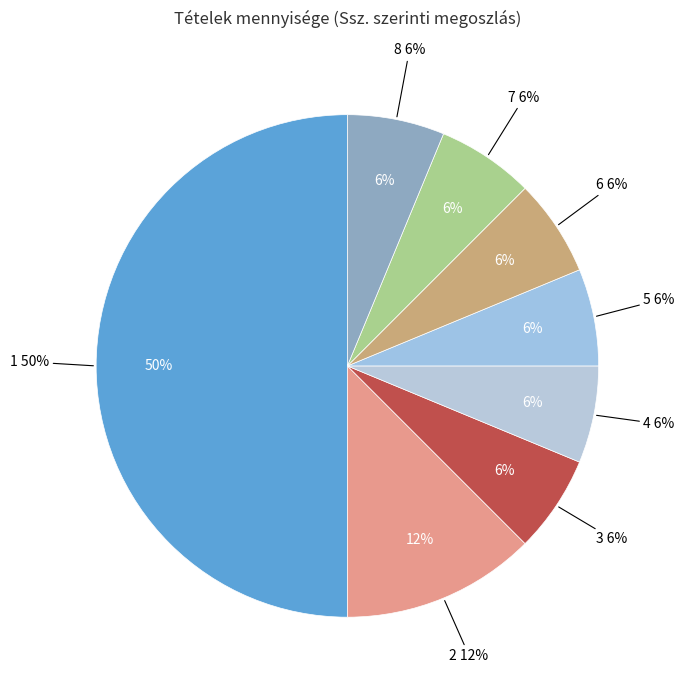

Does 8 account for over 50% of the chart?

No